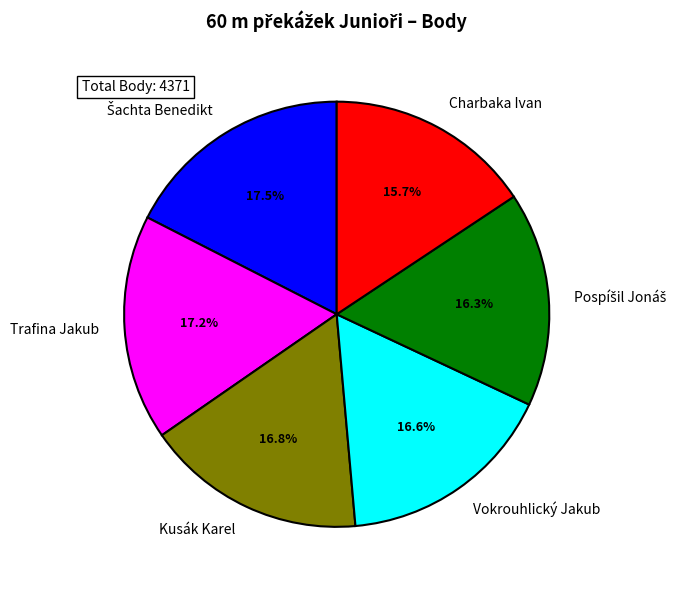

What is the ratio of the value at Vokrouhlický Jakub to the value at Kusák Karel?

1.0